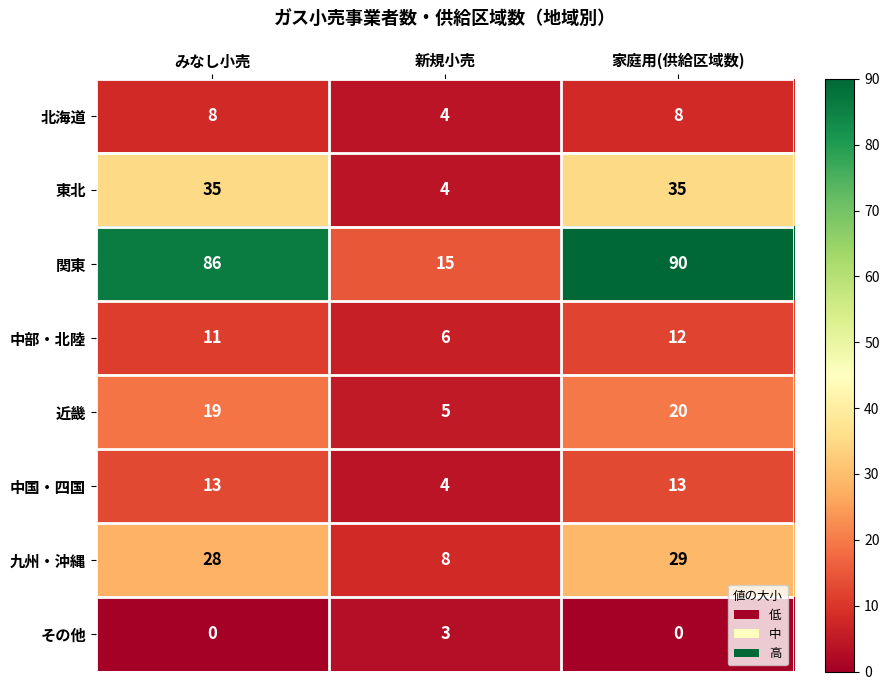

The 中部・北陸 series shows 12 at 家庭用(供給区域数). True or false?

True